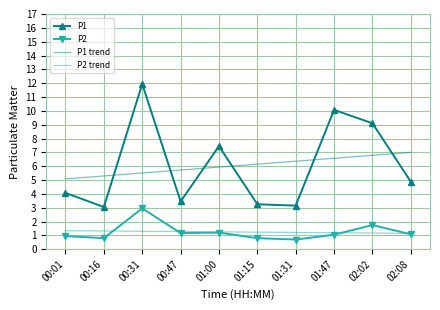

What is the maximum value for P2?

3.0